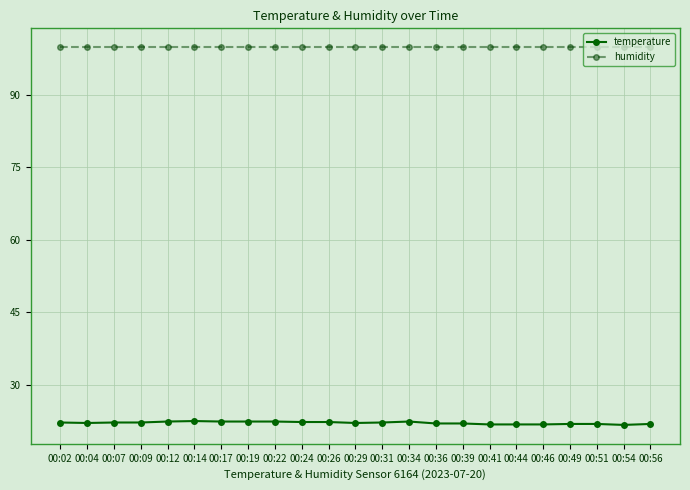

At how many categories does at least one series exceed 84?

23